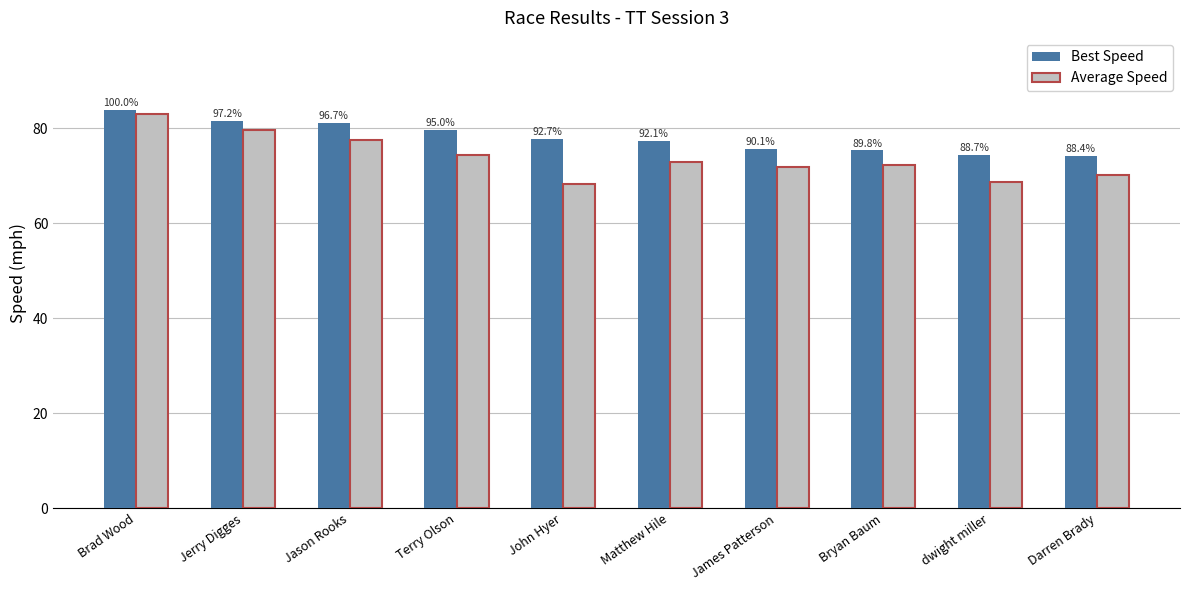

Does the chart contain any negative values?

No